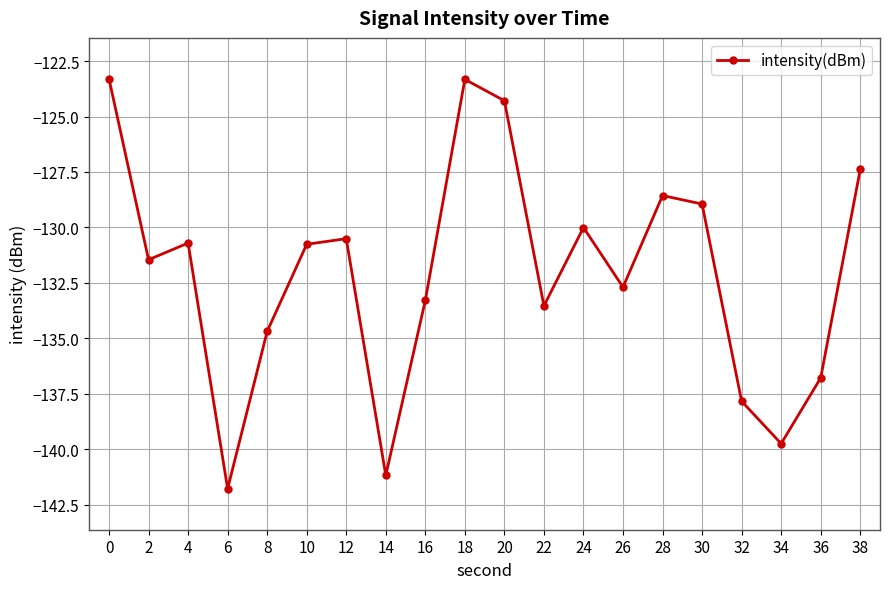

What is the minimum value shown in the chart?

-141.8